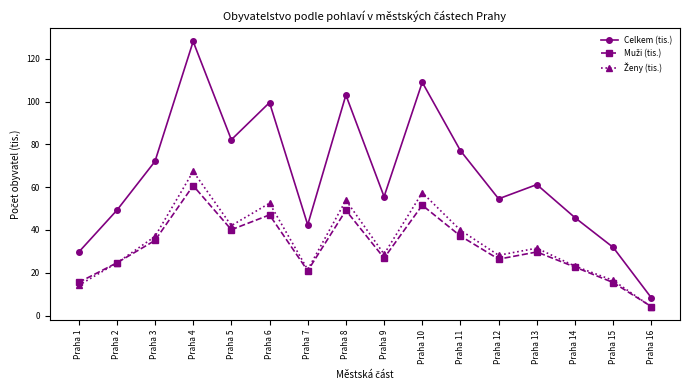

In Celkem (tis.), how many points are lower than both neighbors (excluding endpoints)?

4